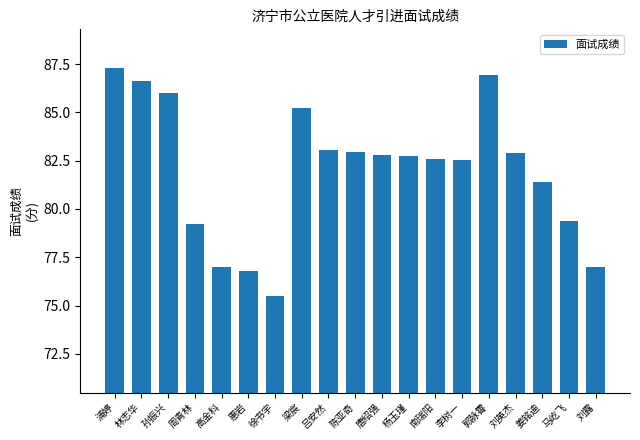

Which has a higher value, 唐绍强 or 姜铭迪?

唐绍强